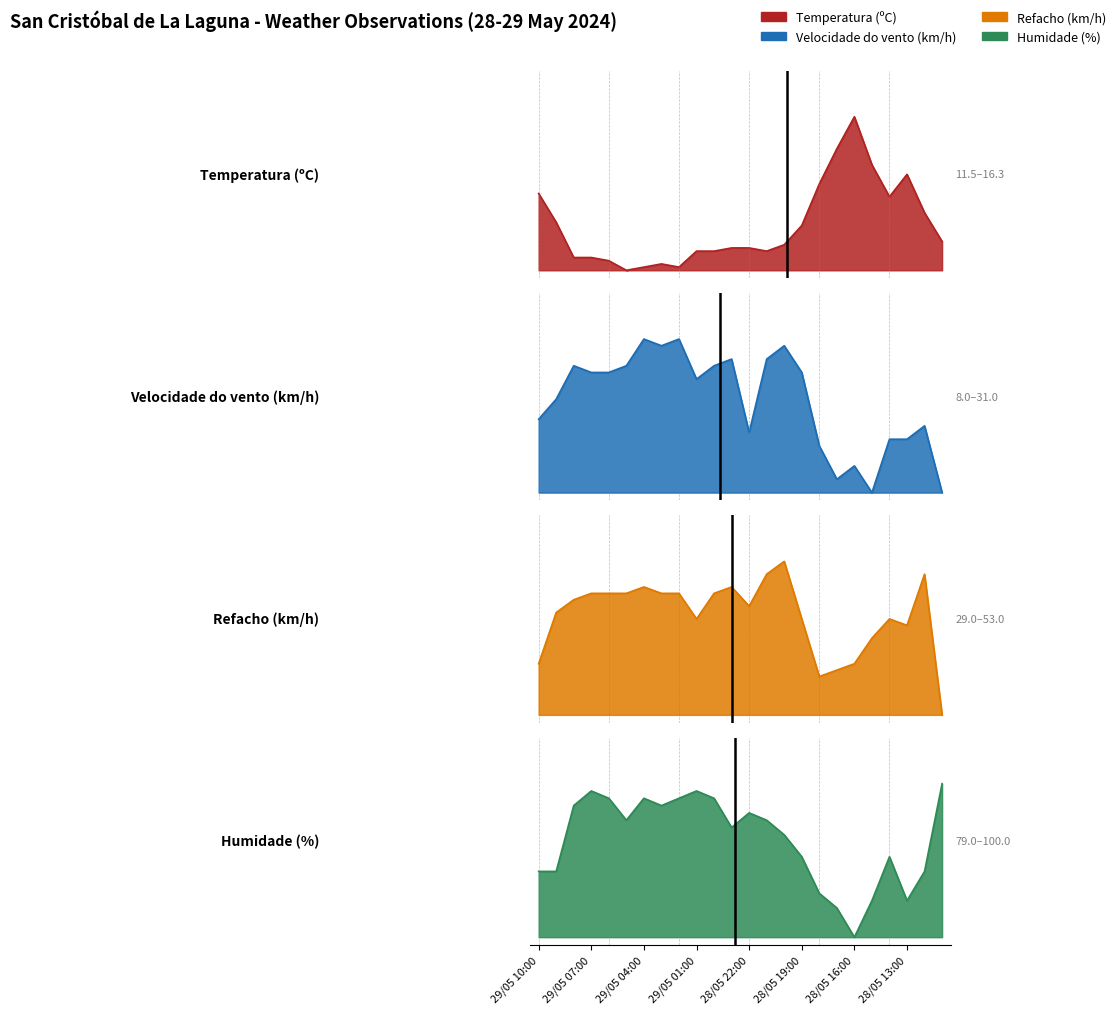

Which series has the widest spread of values?

Temperatura (ºC)